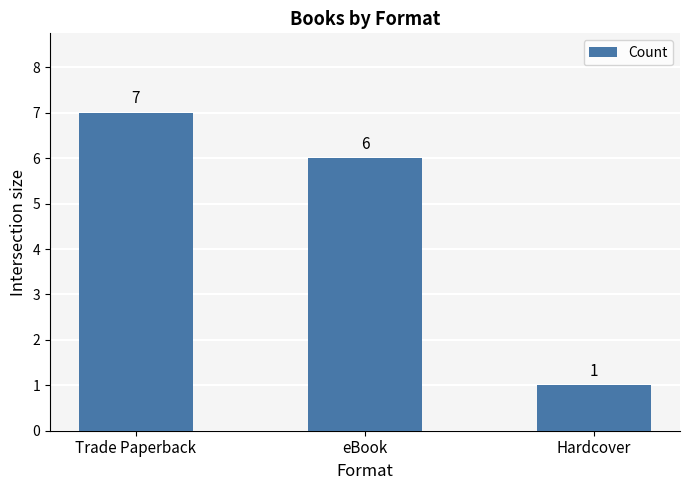

How many data points does each series have?

3